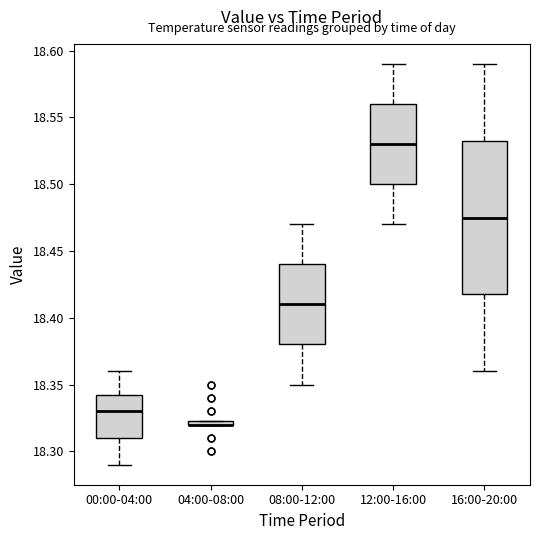

Which box is the tallest, from its lower edge to its upper edge?

16:00-20:00